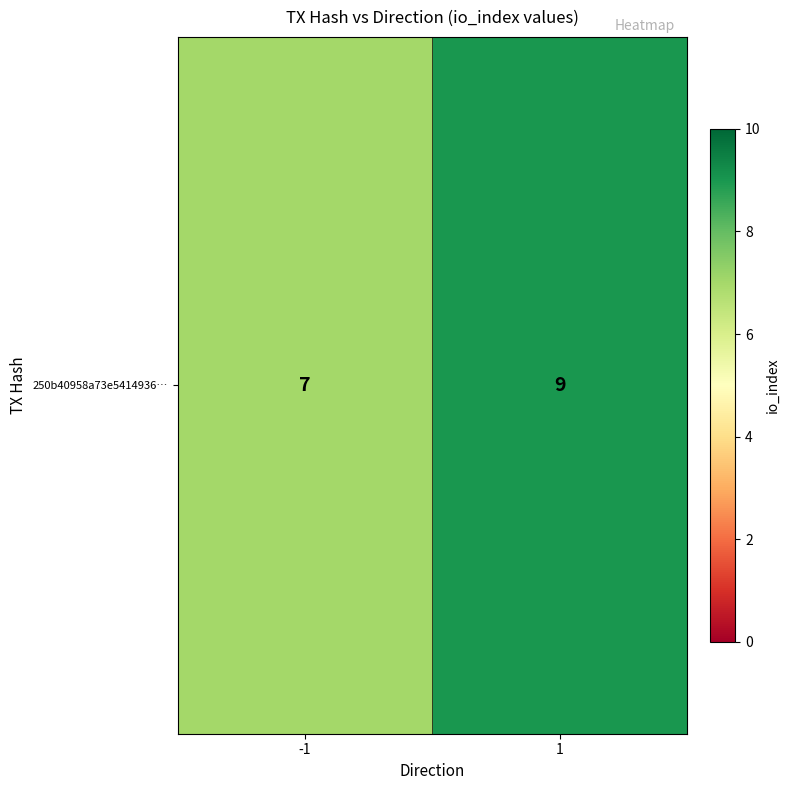

Reading left to right, transcribe all the data shown in this chart.

7	9